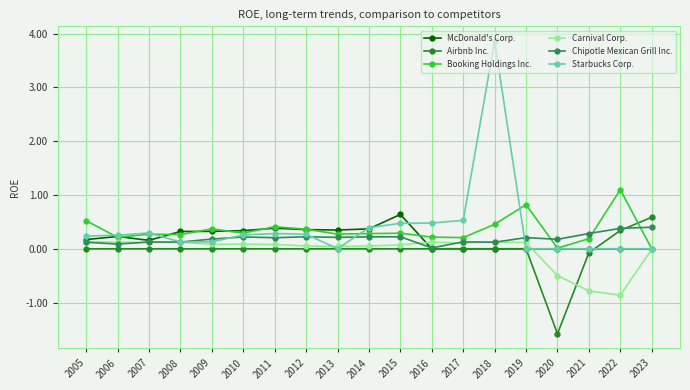

What are all the series names shown in the legend?

McDonald's Corp., Airbnb Inc., Booking Holdings Inc., Carnival Corp., Chipotle Mexican Grill Inc., Starbucks Corp.